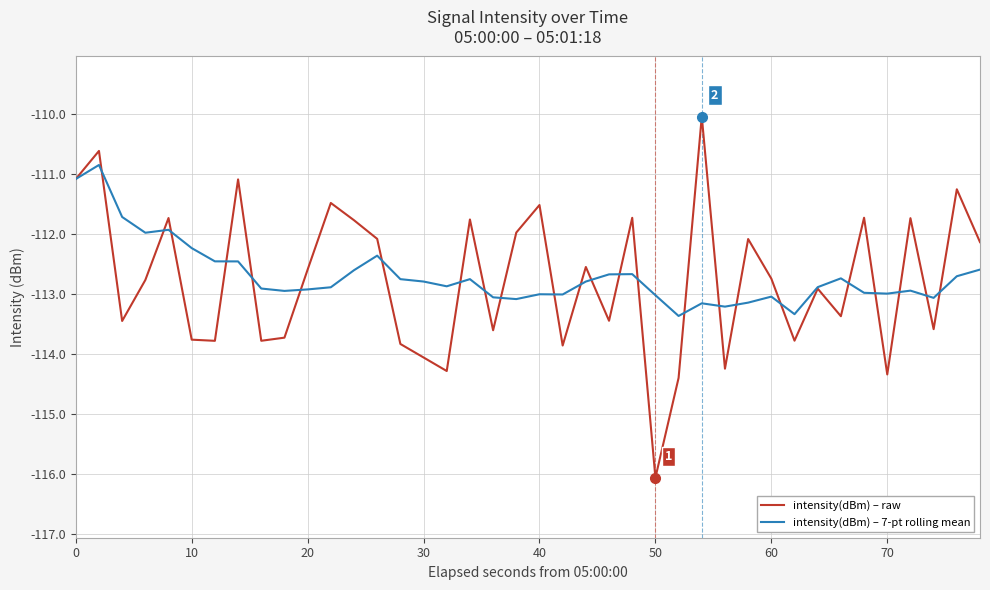

Rank the series by their maximum value, from lowest to highest.

intensity(dBm) – 7-pt rolling mean, intensity(dBm) – raw